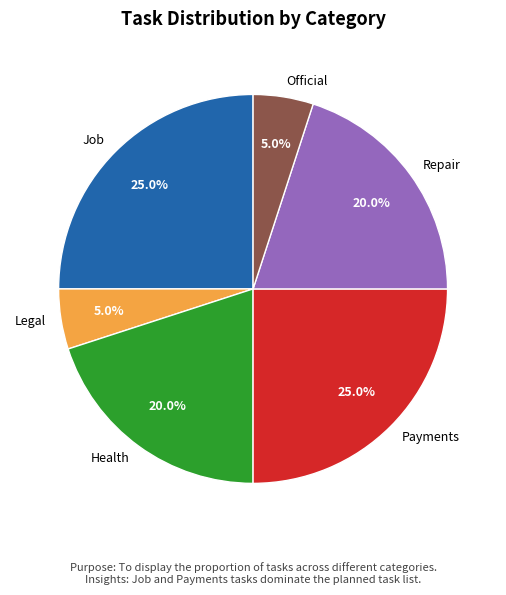

Count the number of slices in the pie.

6